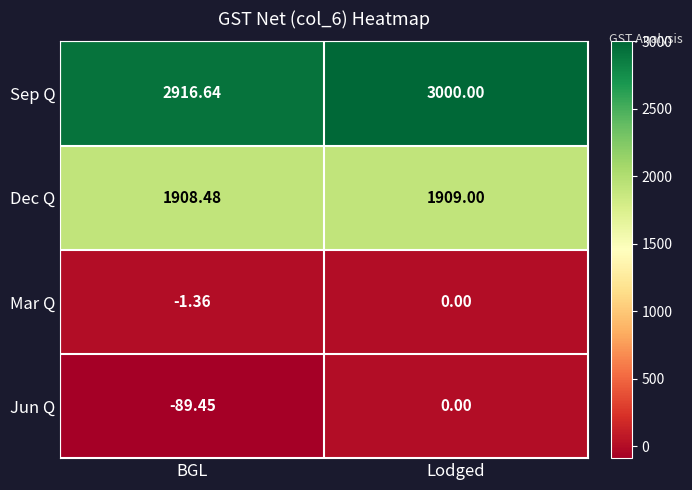

Which series has the largest total across all categories?

Sep Q